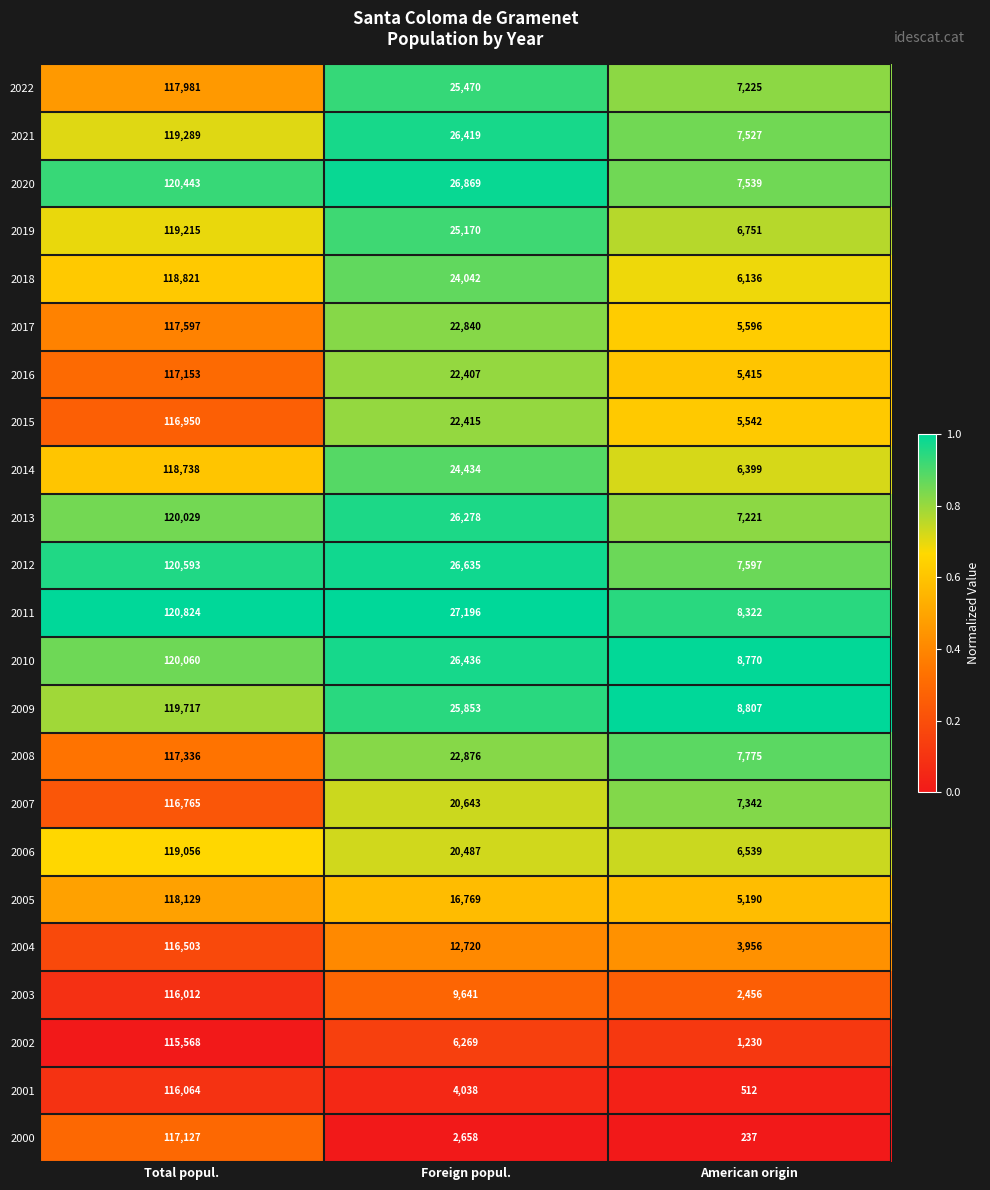

The 2020 series shows 47330 at Foreign popul.. True or false?

False